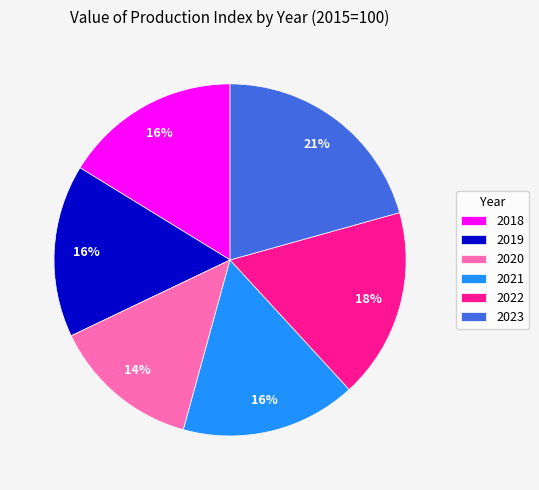

True or false: 2019 accounts for 8% of the total.

False